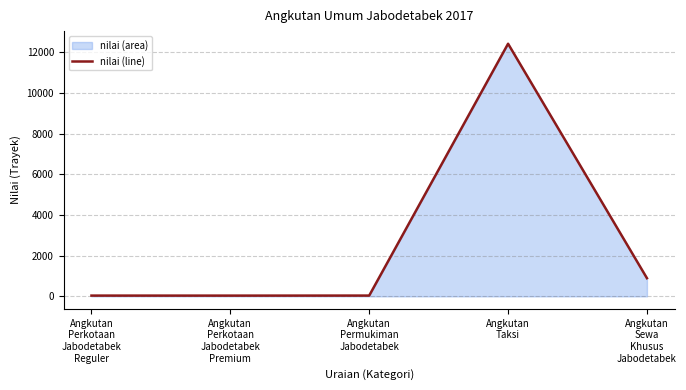

True or false: the data shows 39 at Angkutan
Permukiman
Jabodetabek.

True